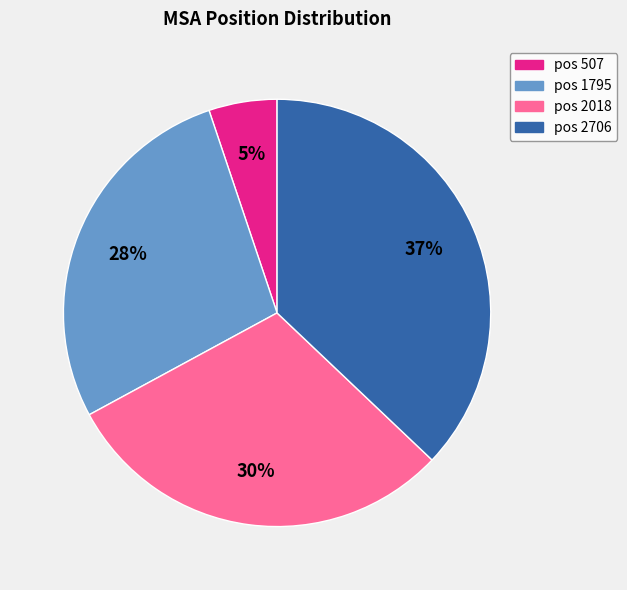

To the nearest percent, what is the difference between the largest and smallest slice percentages?

32%